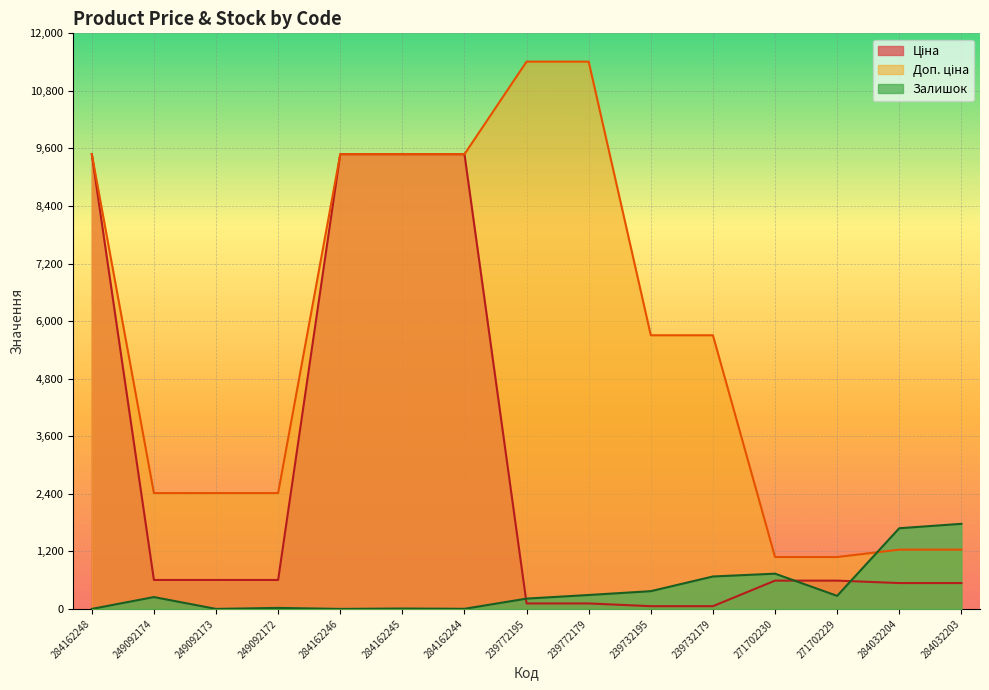

What value does the Доп. ціна series have at 239732179?

5705.0